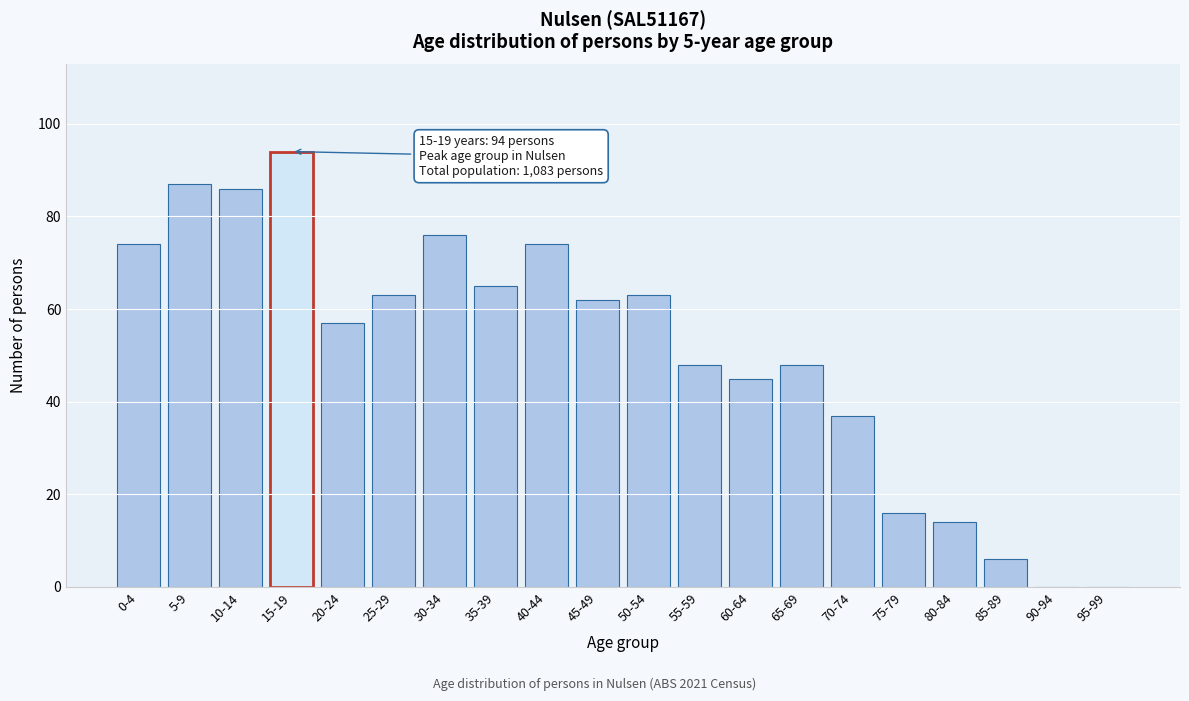

Reading left to right, transcribe all the data shown in this chart.

0-4=74	5-9=87	10-14=86	15-19=94	20-24=57	25-29=63	30-34=76	35-39=65	40-44=74	45-49=62	50-54=63	55-59=48	60-64=45	65-69=48	70-74=37	75-79=16	80-84=14	85-89=6	90-94=0	95-99=0